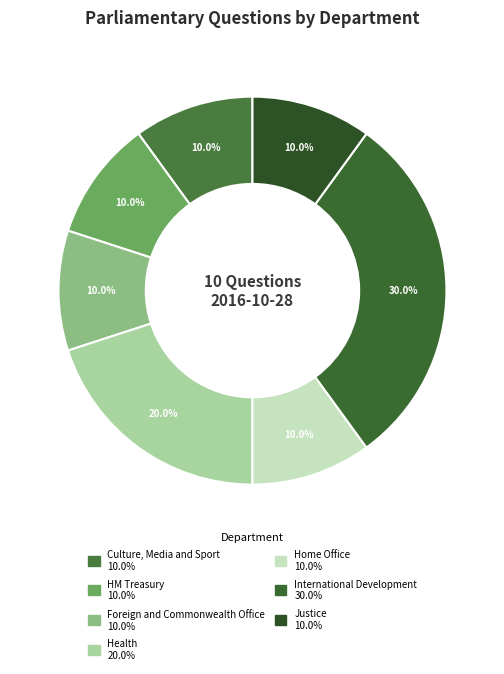

Combined, what portion of the pie is Foreign and Commonwealth Office and Justice?

20.0%